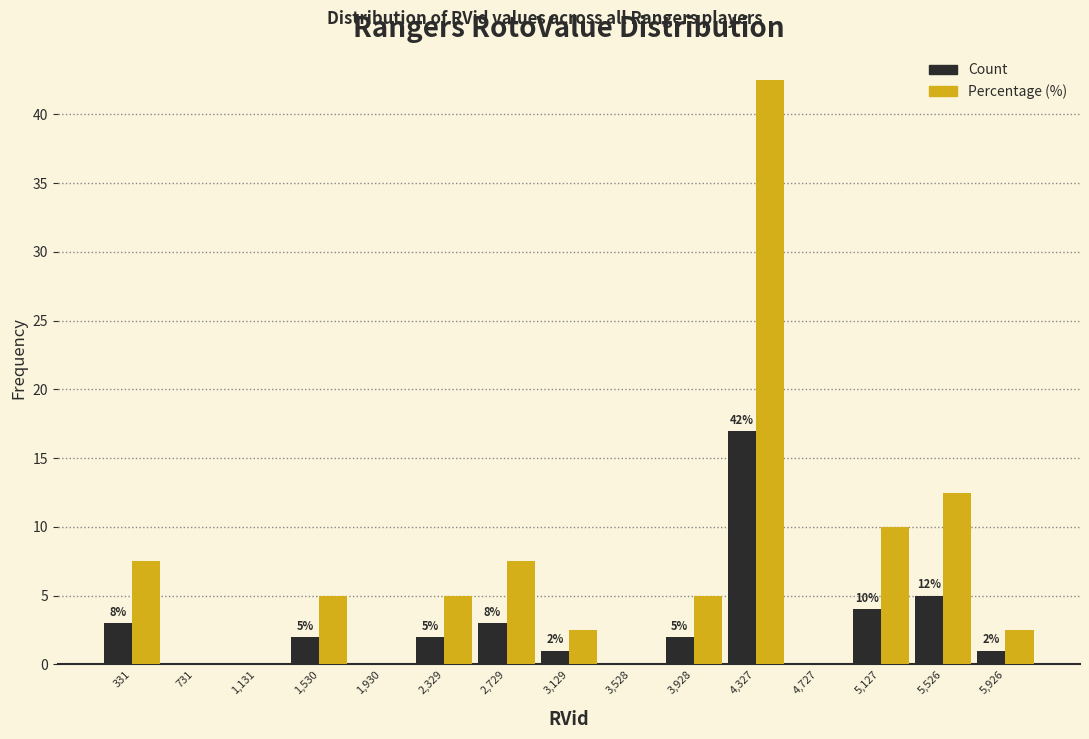

In the Count series, which range on the x-axis has the tallest bar?

4150 to 4550